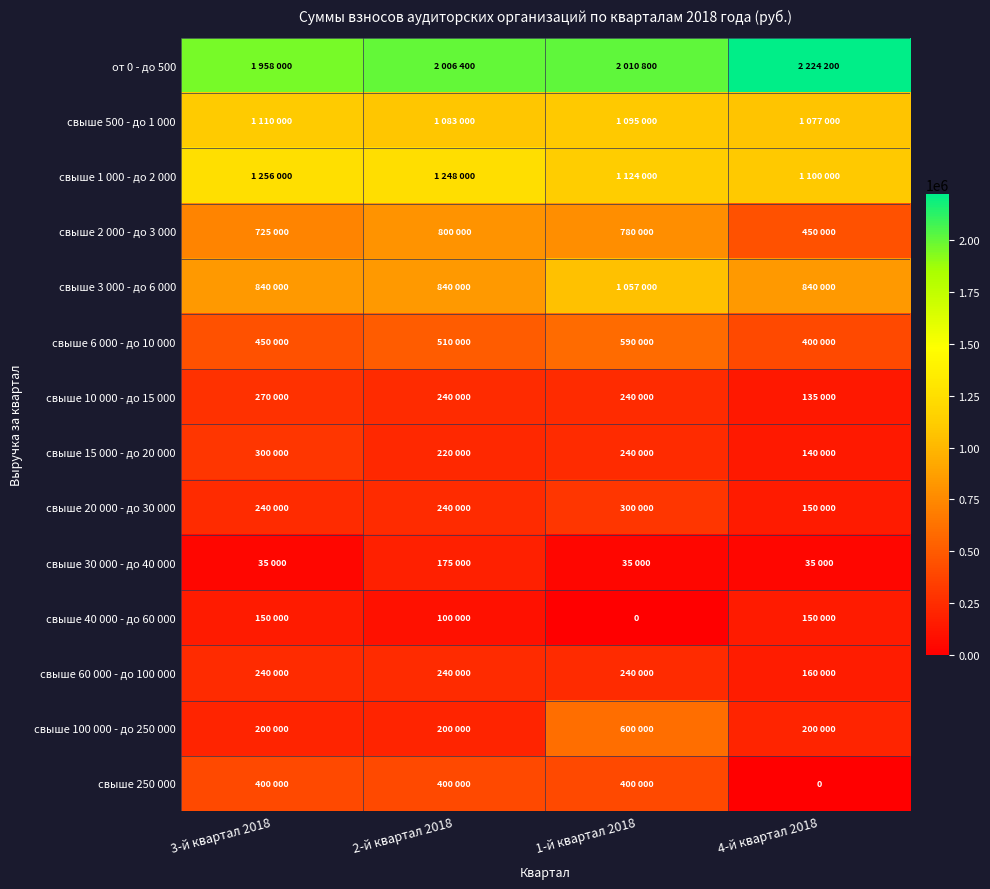

Which series has the largest total across all categories?

от 0 - до 500